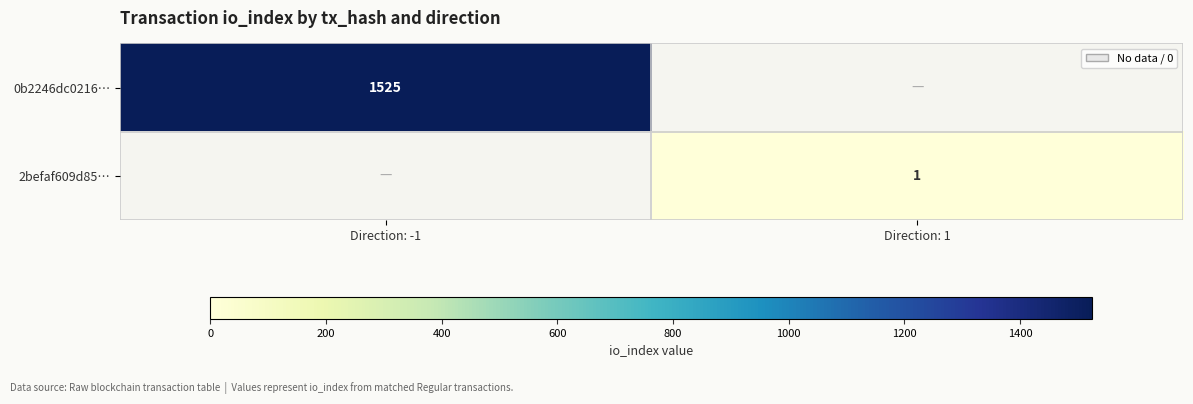

The 2befaf609d85… series shows 1 at Direction: 1. True or false?

True